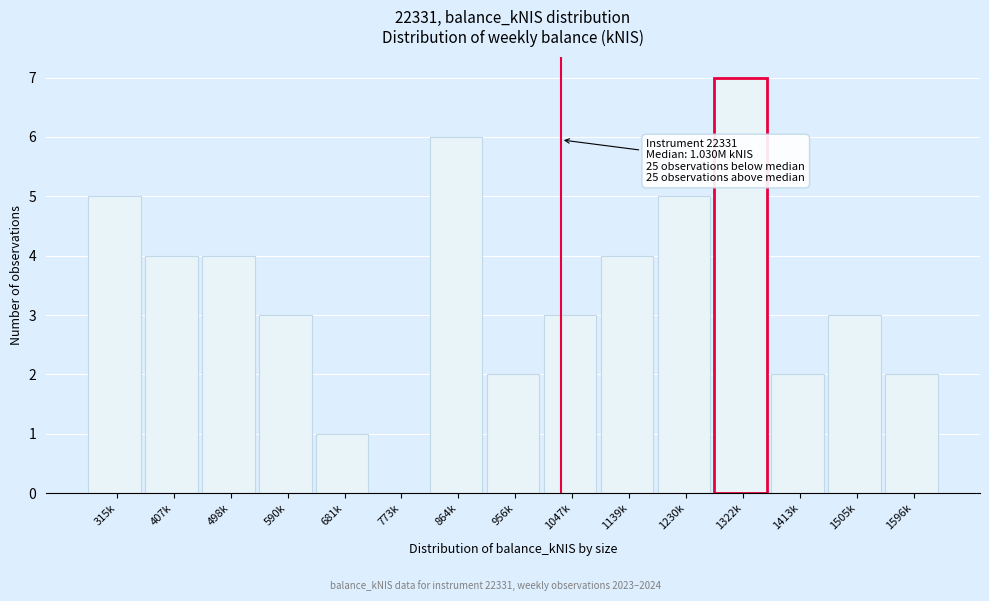

Reading right to left, extract all data points from this chart.

1596k=2	1505k=3	1413k=2	1322k=7	1230k=5	1139k=4	1047k=3	956k=2	864k=6	773k=0	681k=1	590k=3	498k=4	407k=4	315k=5